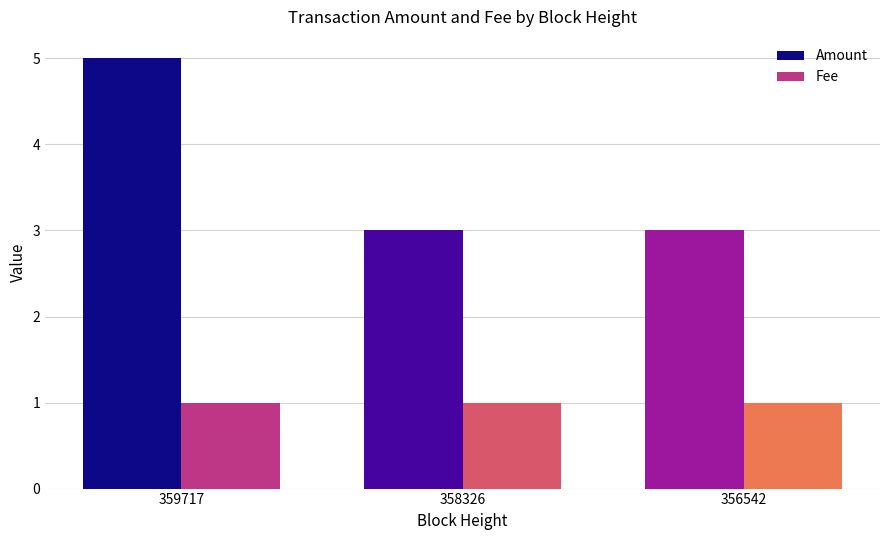

At which category is the sum across all series the highest?

359717